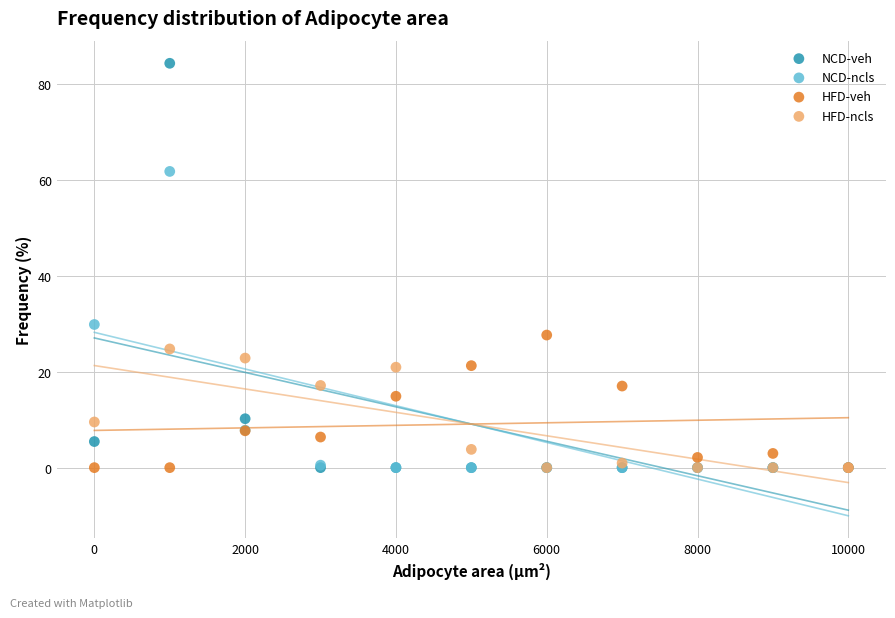

In the NCD-veh series, what Y value is closest to 42?

10.2